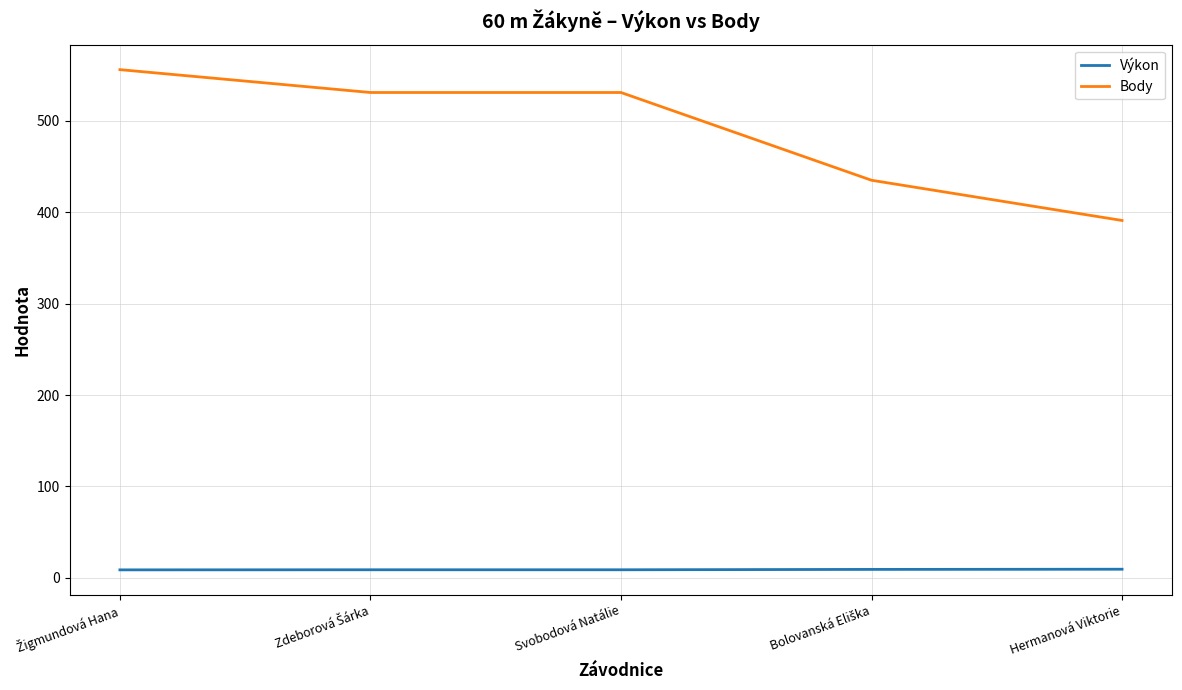

What is the minimum value for Body?

391.0